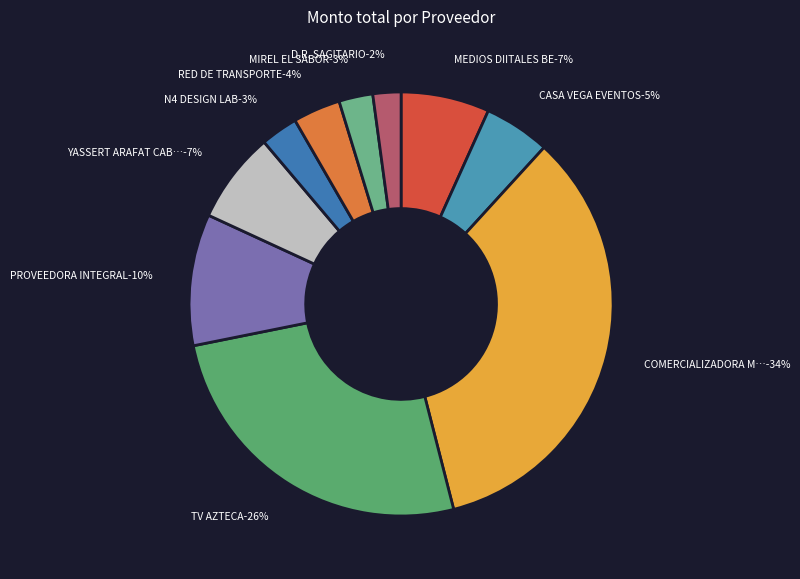

Is it true that MEDIOS DIITALES BE is 13% of the pie?

False